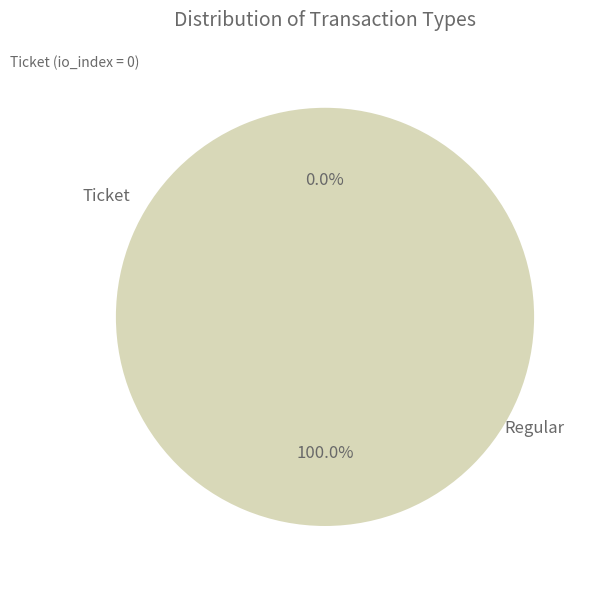

What is the largest slice in the pie chart?

Regular